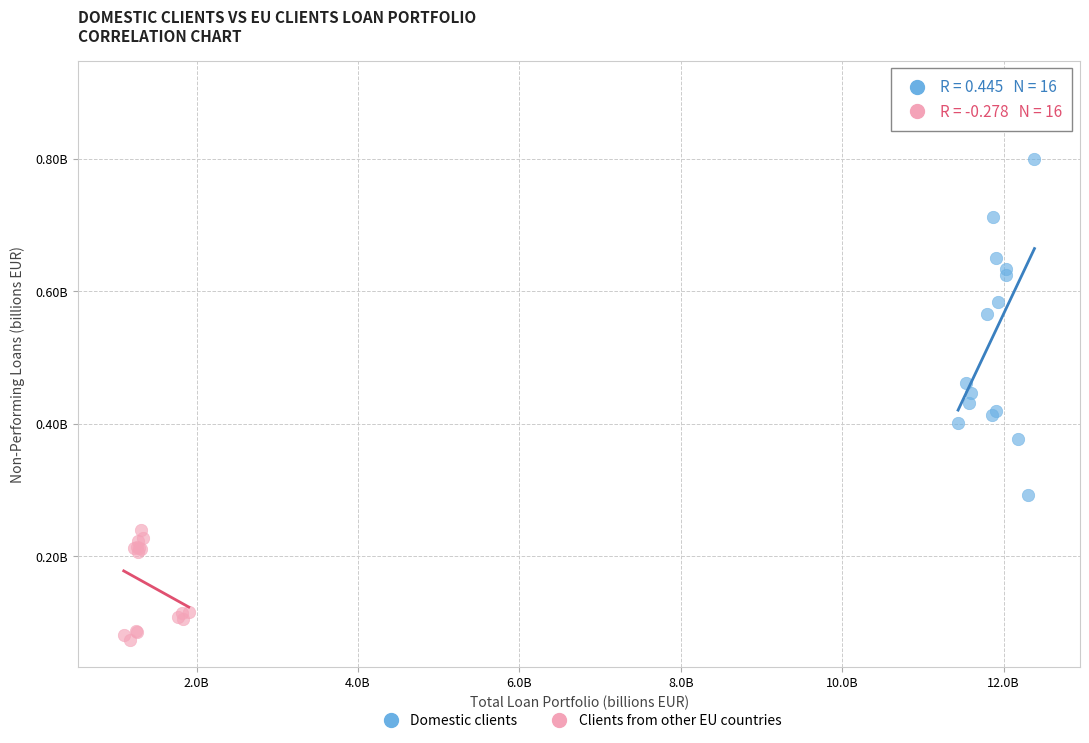

Which series has the widest spread of Y values?

Domestic clients